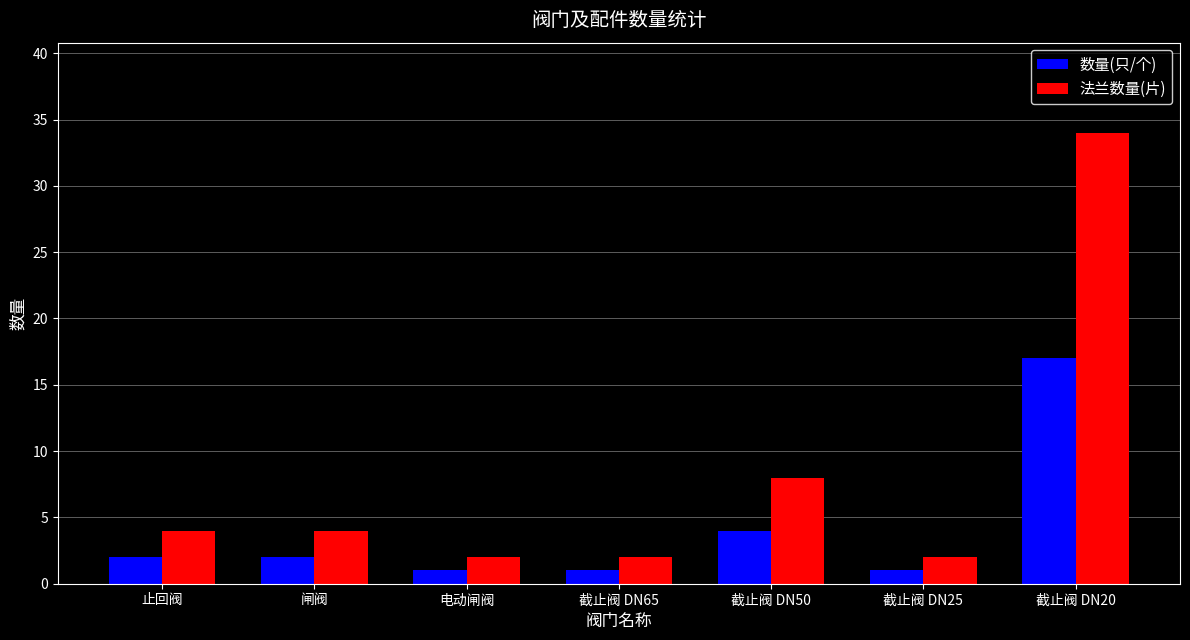

What is the lowest value of the 数量(只/个) series?

1